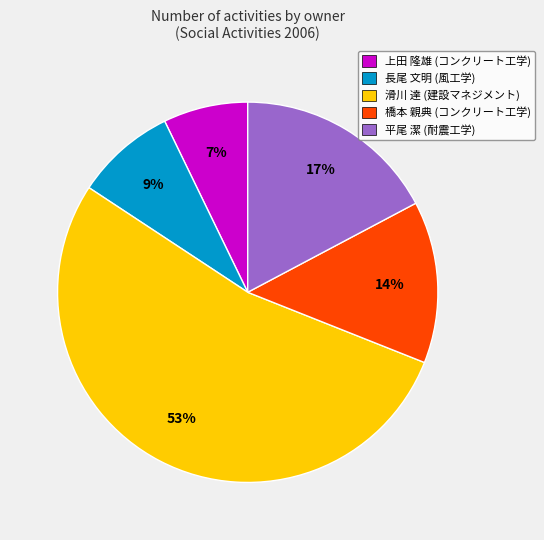

How many slices are in this pie chart?

5